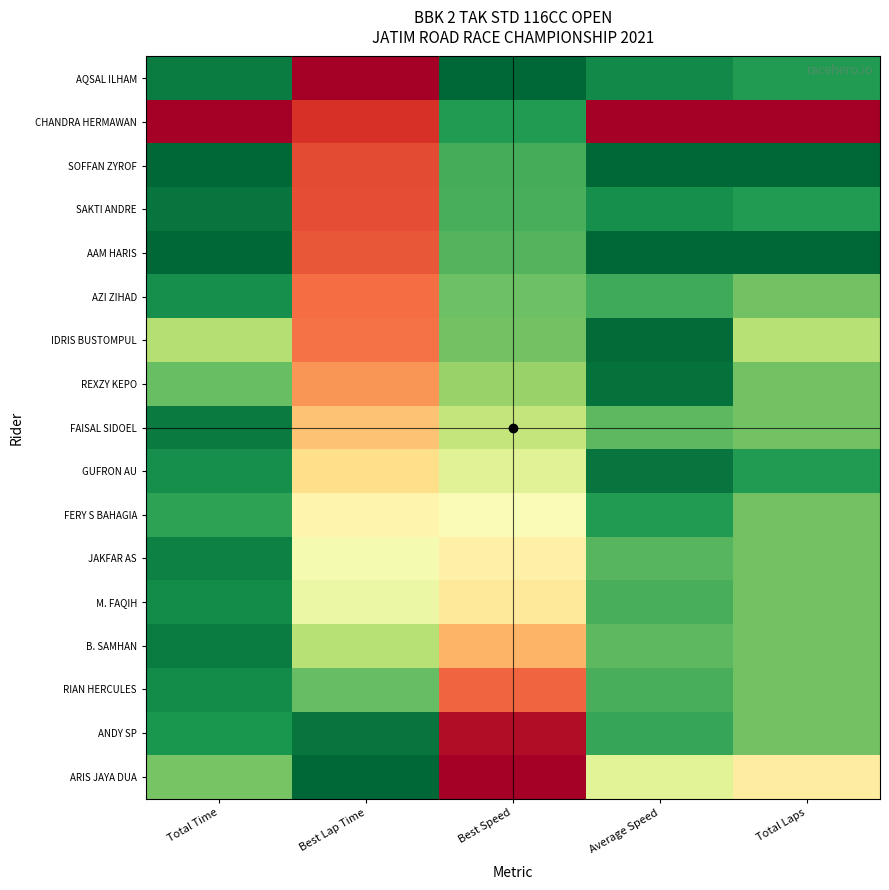

Reading left to right, what are all the values shown in this chart?

AQSAL ILHAM: Total Time=1.0	Best Lap Time=0.0	Best Speed=1.0	Average Speed=0.9	Total Laps=0.9
CHANDRA HERMAWAN: Total Time=0.0	Best Lap Time=0.1	Best Speed=0.9	Average Speed=0.0	Total Laps=0.0
SOFFAN ZYROF: Total Time=1.0	Best Lap Time=0.1	Best Speed=0.8	Average Speed=1.0	Total Laps=1.0
SAKTI ANDRE: Total Time=1.0	Best Lap Time=0.2	Best Speed=0.8	Average Speed=0.9	Total Laps=0.9
AAM HARIS: Total Time=1.0	Best Lap Time=0.2	Best Speed=0.8	Average Speed=1.0	Total Laps=1.0
AZI ZIHAD: Total Time=0.9	Best Lap Time=0.2	Best Speed=0.8	Average Speed=0.8	Total Laps=0.8
IDRIS BUSTOMPUL: Total Time=0.7	Best Lap Time=0.2	Best Speed=0.8	Average Speed=1.0	Total Laps=0.7
REXZY KEPO: Total Time=0.8	Best Lap Time=0.3	Best Speed=0.7	Average Speed=1.0	Total Laps=0.8
FAISAL SIDOEL: Total Time=1.0	Best Lap Time=0.3	Best Speed=0.6	Average Speed=0.8	Total Laps=0.8
GUFRON AU: Total Time=0.9	Best Lap Time=0.4	Best Speed=0.6	Average Speed=1.0	Total Laps=0.9
FERY S BAHAGIA: Total Time=0.9	Best Lap Time=0.5	Best Speed=0.5	Average Speed=0.9	Total Laps=0.8
JAKFAR AS: Total Time=0.9	Best Lap Time=0.5	Best Speed=0.5	Average Speed=0.8	Total Laps=0.8
M. FAQIH: Total Time=0.9	Best Lap Time=0.6	Best Speed=0.4	Average Speed=0.8	Total Laps=0.8
B. SAMHAN: Total Time=1.0	Best Lap Time=0.7	Best Speed=0.3	Average Speed=0.8	Total Laps=0.8
RIAN HERCULES: Total Time=0.9	Best Lap Time=0.8	Best Speed=0.2	Average Speed=0.8	Total Laps=0.8
ANDY SP: Total Time=0.9	Best Lap Time=1.0	Best Speed=0.0	Average Speed=0.9	Total Laps=0.8
ARIS JAYA DUA: Total Time=0.8	Best Lap Time=1.0	Best Speed=0.0	Average Speed=0.6	Total Laps=0.4